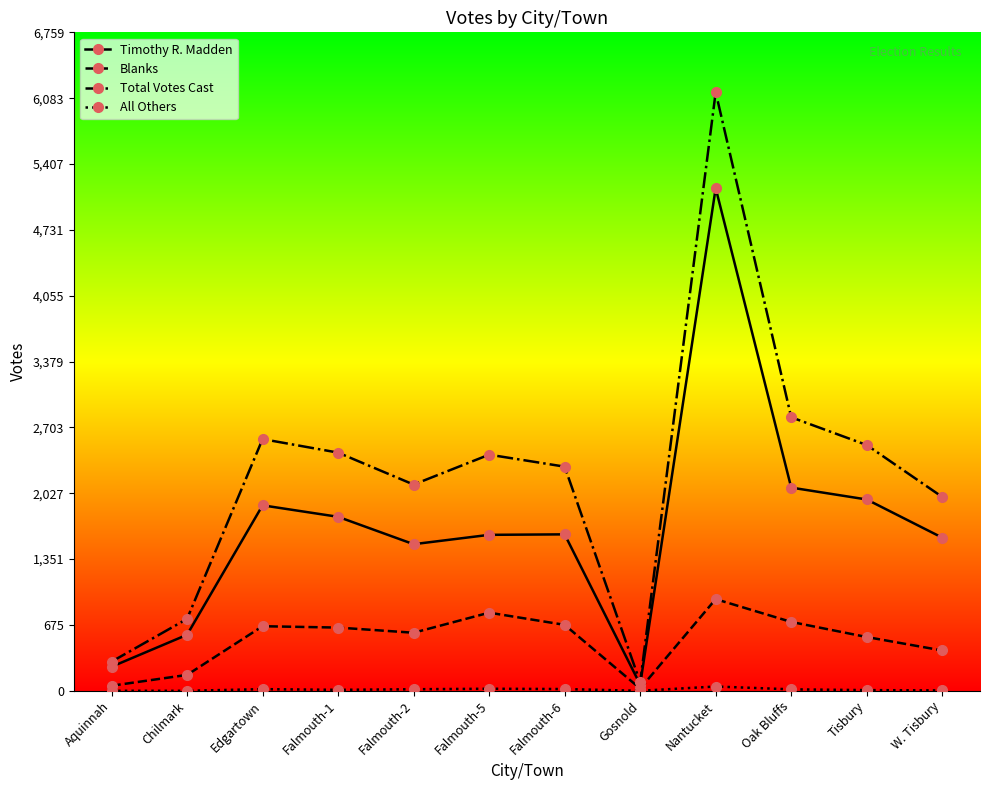

Between Falmouth-5 and Gosnold, which series saw the biggest shift?

Total Votes Cast